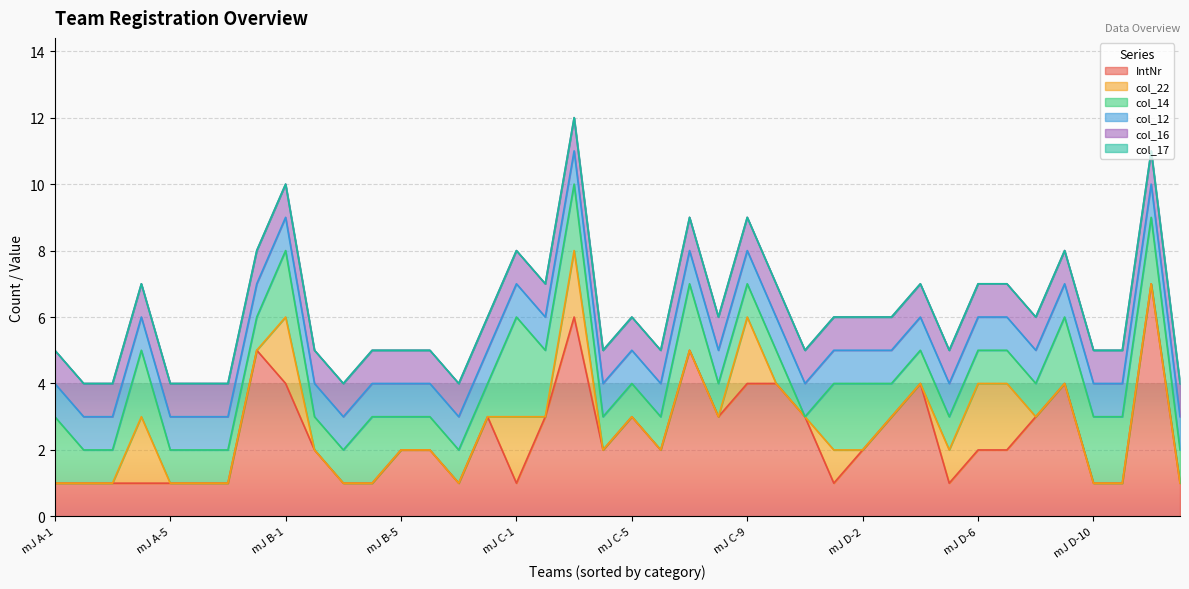

The value of col_14 at mJ A-3 is 1. True or false?

True